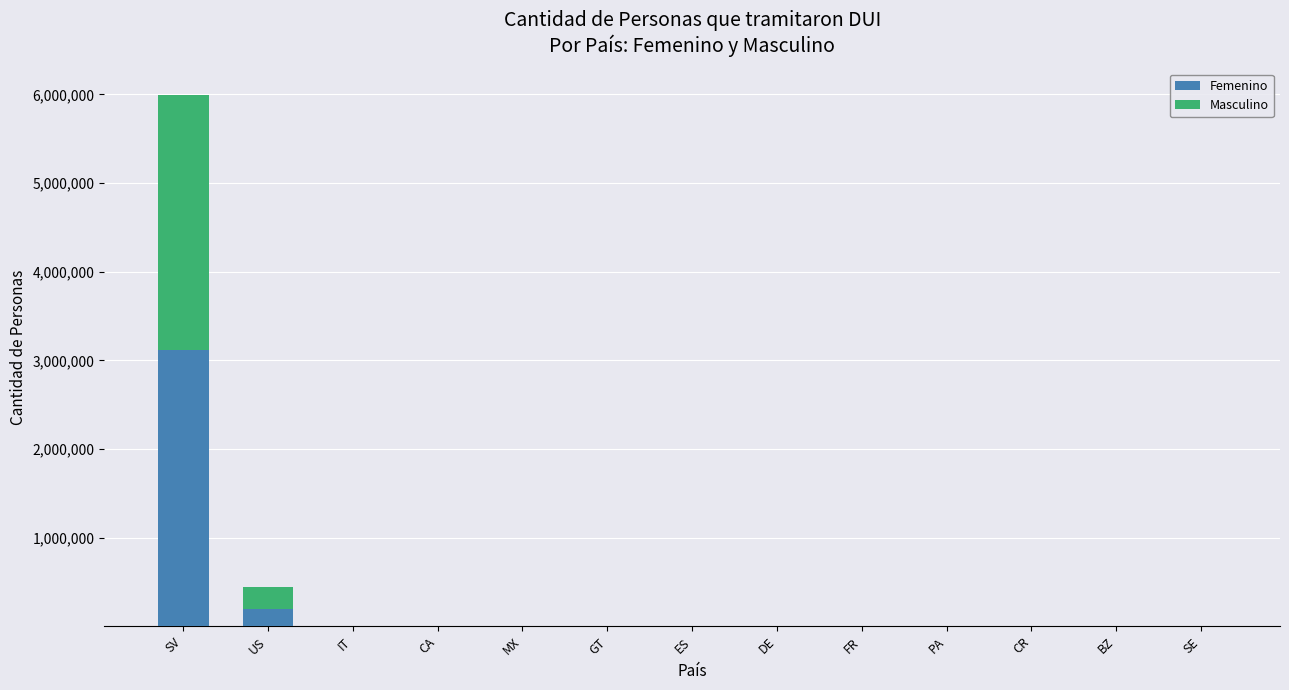

At which category is the sum across all series the highest?

SV